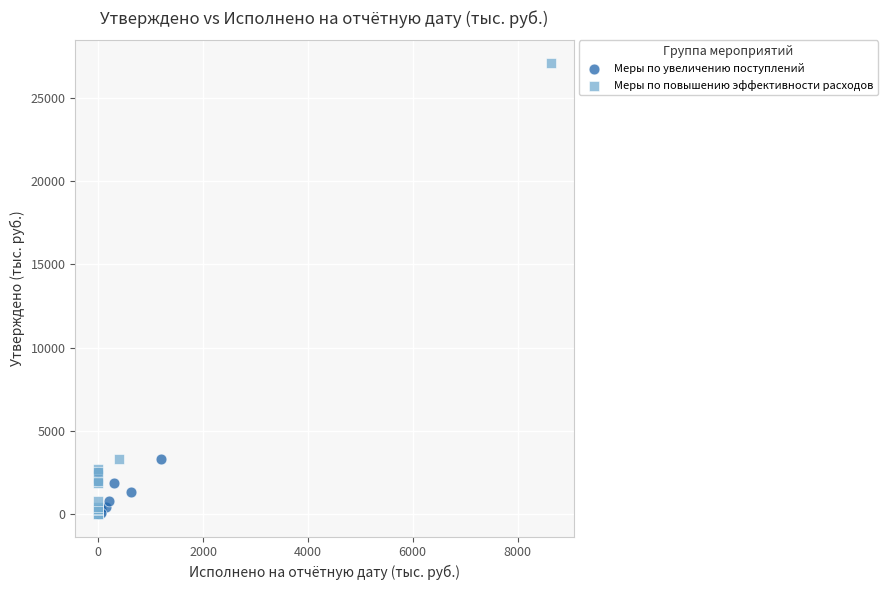

Which series has the largest Y range (max minus min)?

Меры по повышению эффективности расходов